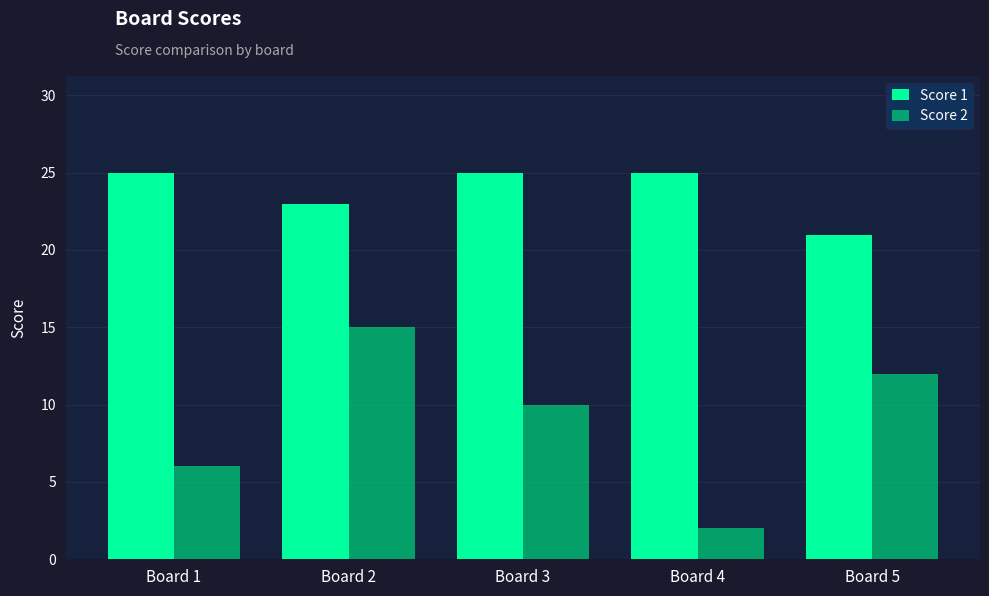

Does the chart contain any negative values?

No